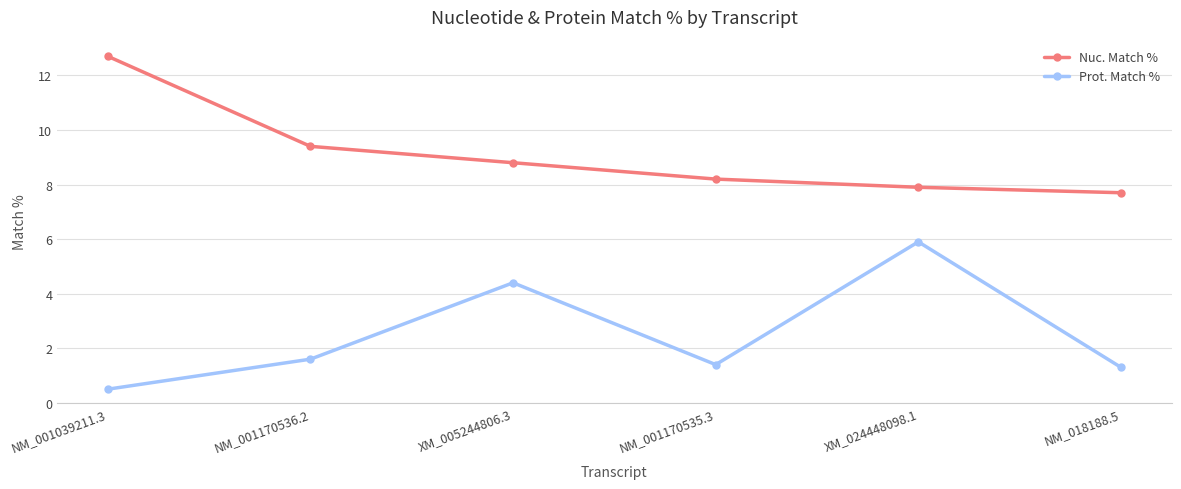

True or false: Prot. Match % has more than 0 interior local peaks.

True